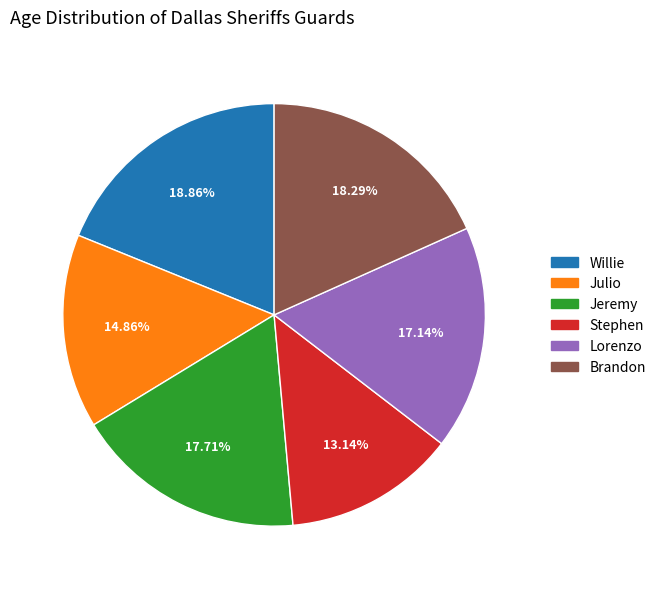

What percentage is the Lorenzo slice, to the nearest percent?

17%